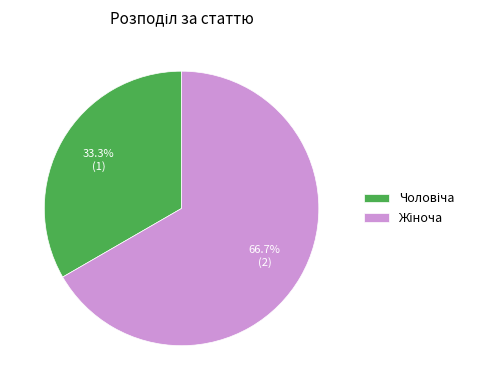

Does any single category account for the majority?

Yes